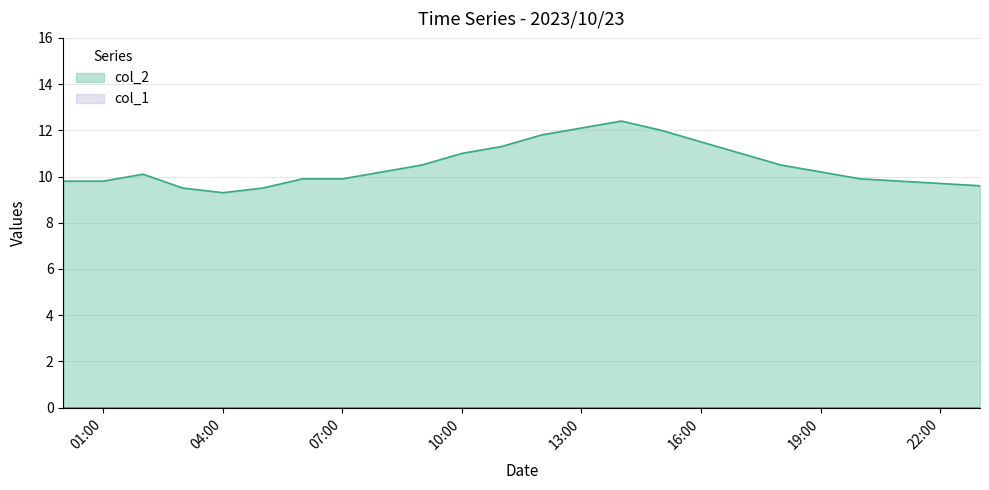

What is the minimum value for col_2?

9.3